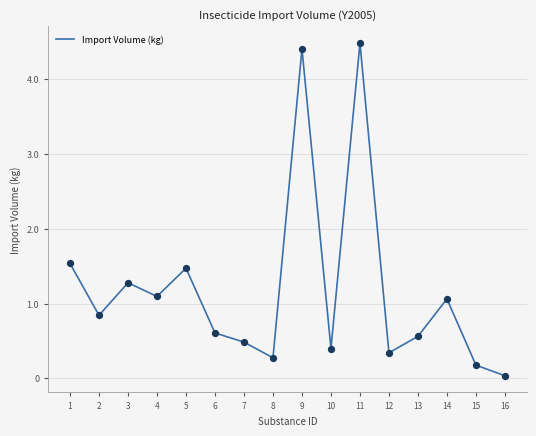

Is this an area chart (filled region under the line)?

No